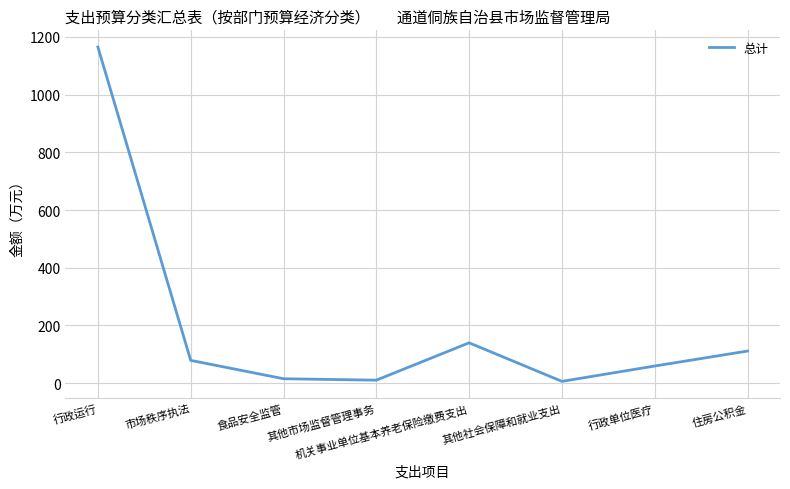

At which category does the data reach its first local peak?

机关事业单位基本养老保险缴费支出